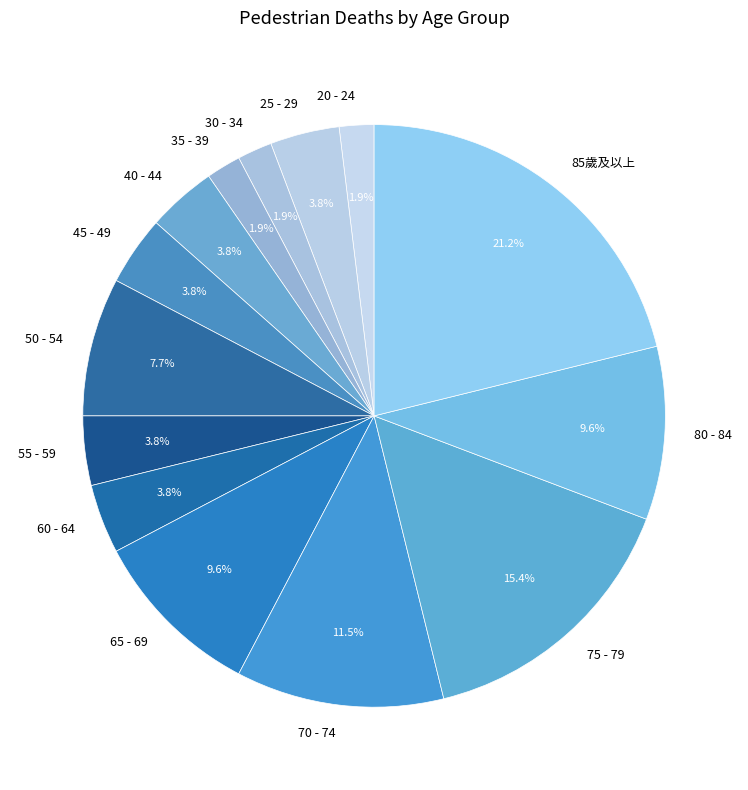

Approximately how many times larger is the value at 50 - 54 compared to 85歲及以上?

0.4